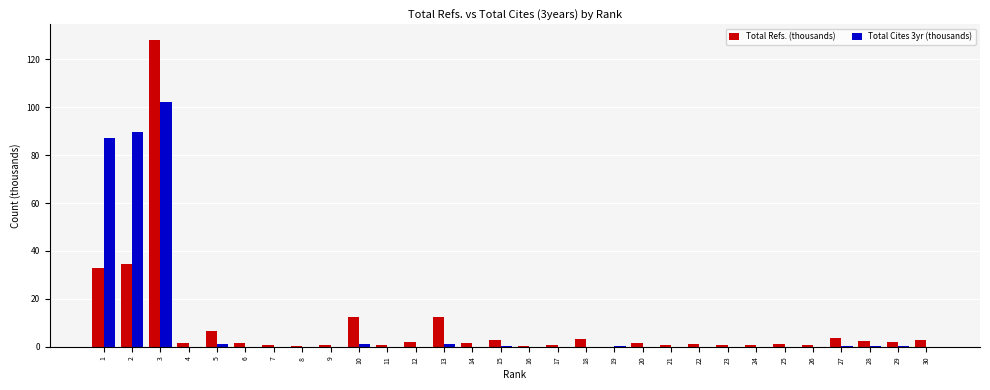

The value of Total Refs. (thousands) at 19 is 0.0. True or false?

True